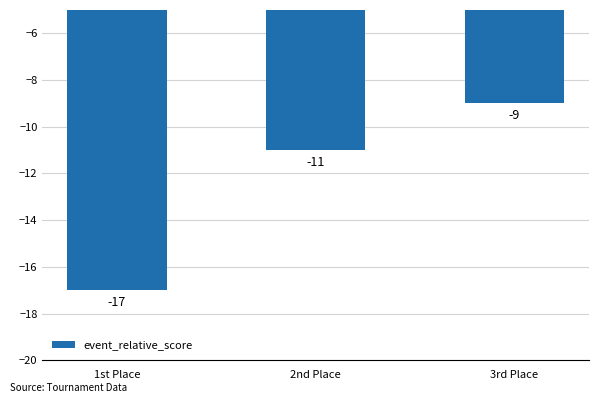

What is the value of the 2nd bar from the left?

-11